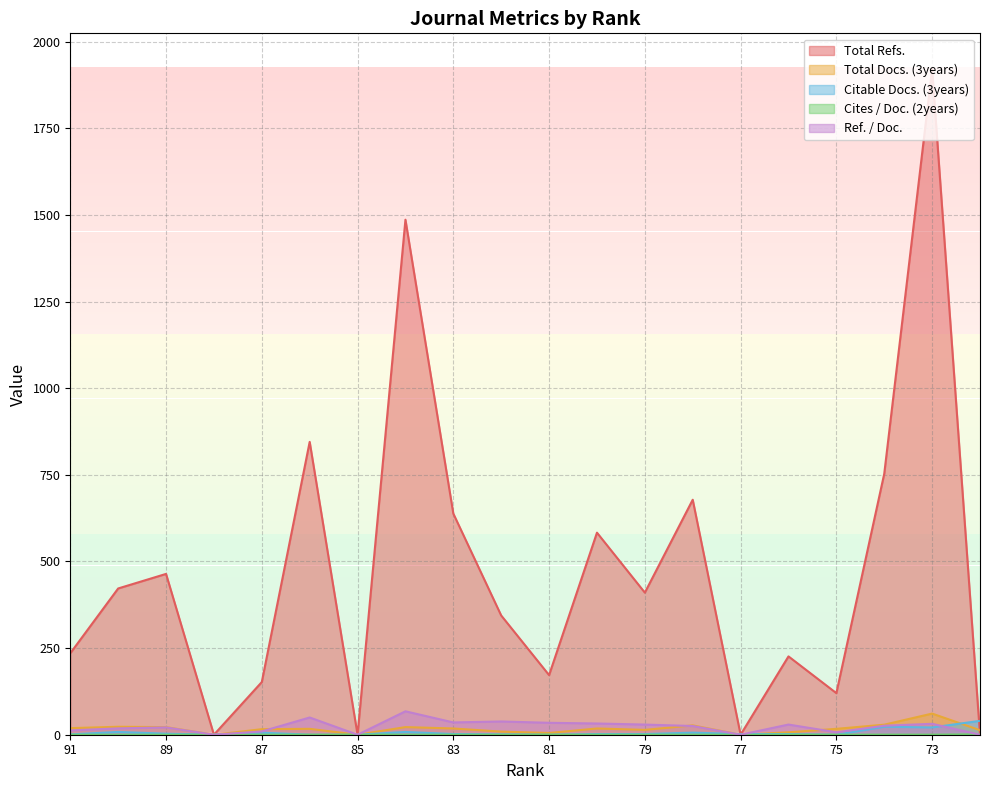

What is the greatest value displayed?

1921.0